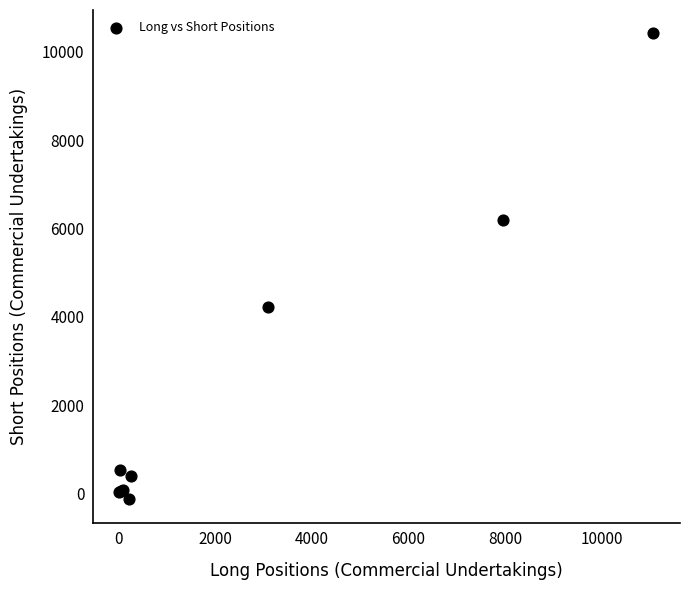

What Y value in the scatter plot is closest to 5140?

4220.0